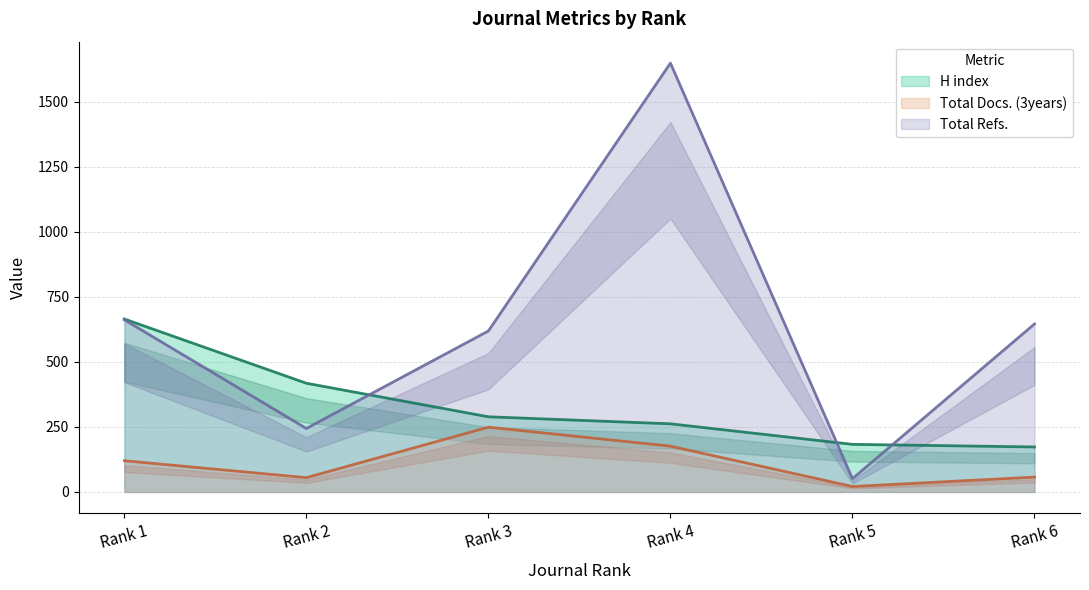

True or false: H index has a value of 111 at Rank 5.

False